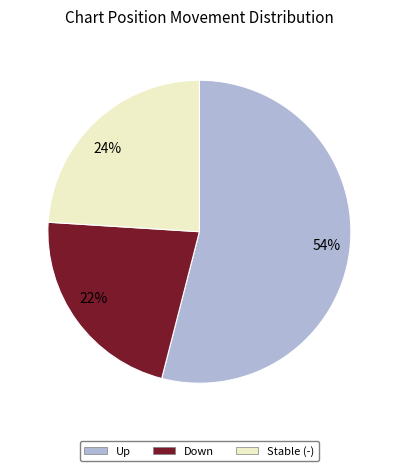

What is the largest slice in the pie chart?

Up